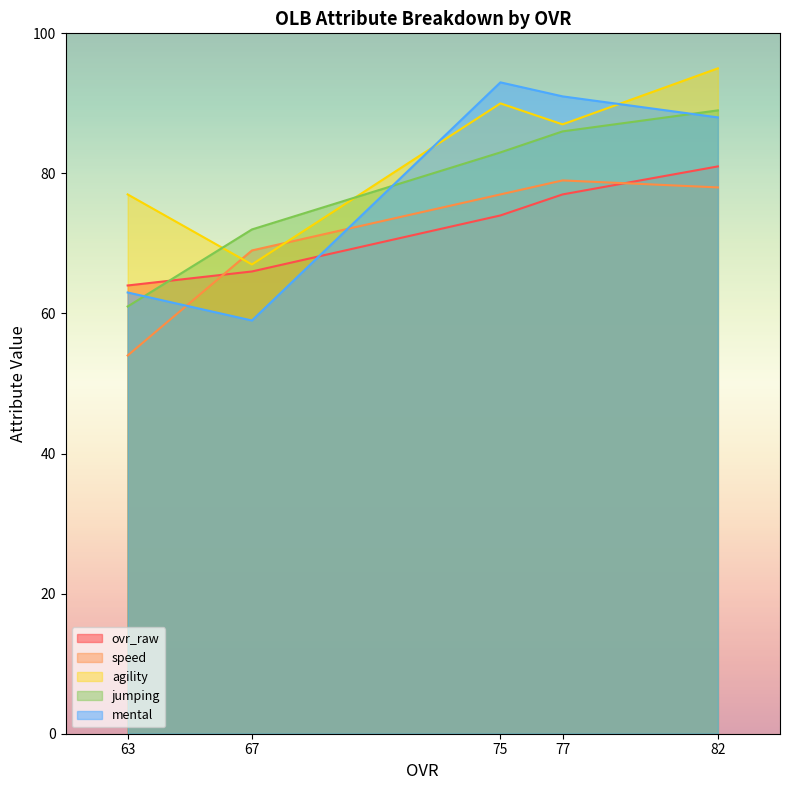

The mental series shows 47 at 82. True or false?

False